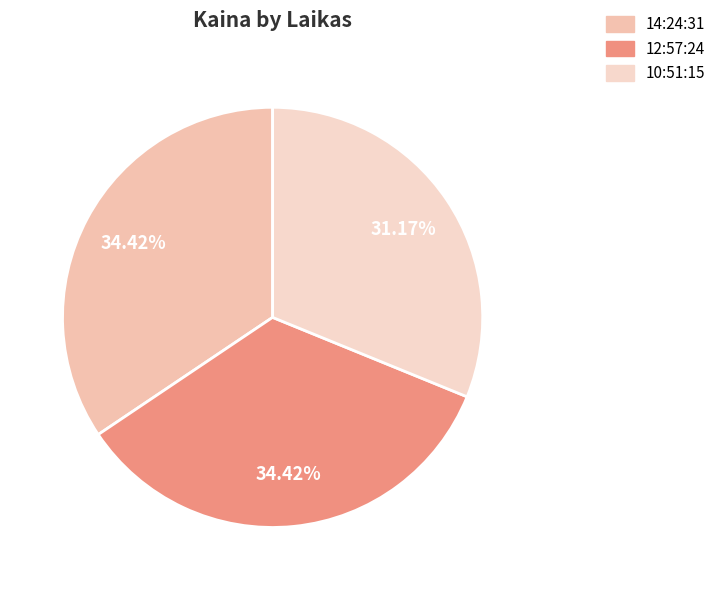

Combined, do 10:51:15 and 12:57:24 account for over 50%?

Yes